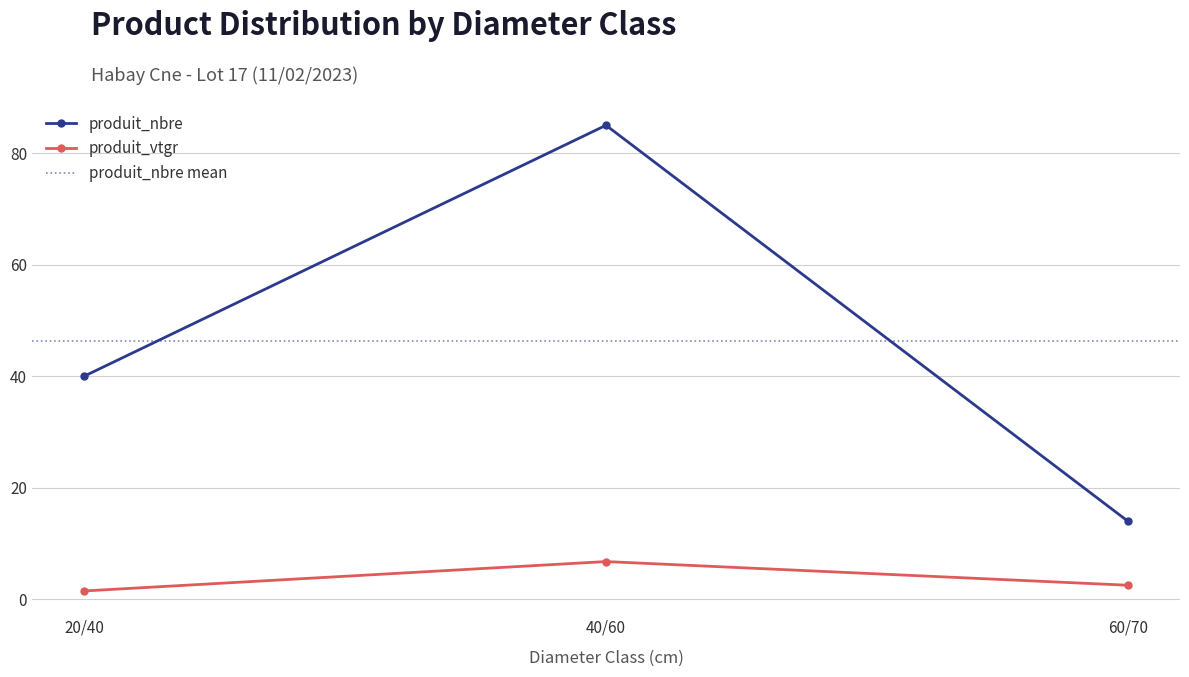

What is the difference between the produit_nbre values at 60/70 and 40/60?

71.0